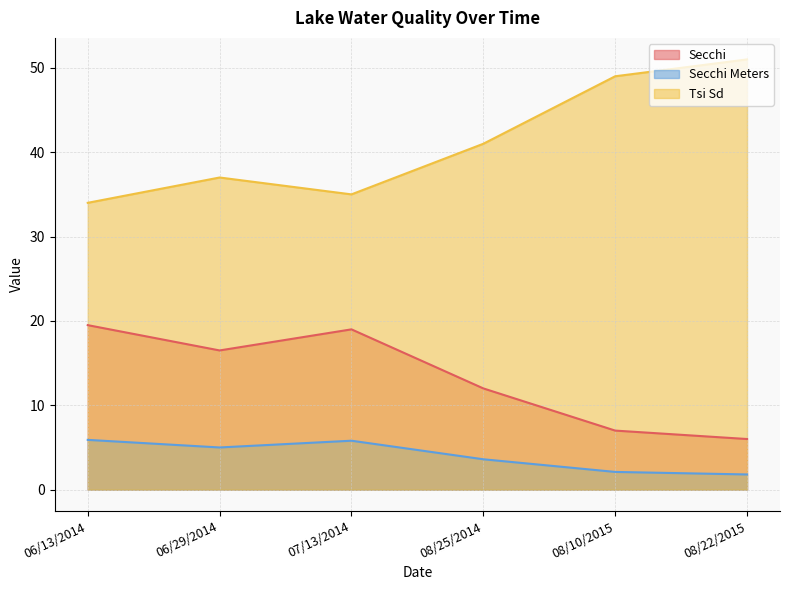

Reading left to right, list all the values displayed in this chart.

Secchi: 19.5	16.5	19.0	12.0	7.0	6.0
Secchi Meters: 5.9	5.0	5.8	3.6	2.1	1.8
Tsi Sd: 34.0	37.0	35.0	41.0	49.0	51.0